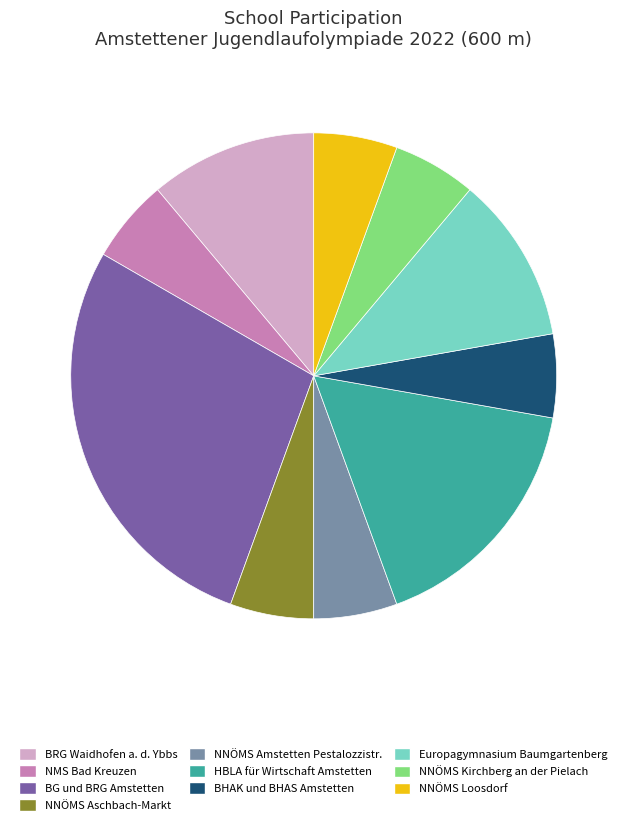

Which has a higher value, NNÖMS Loosdorf or Europagymnasium Baumgartenberg?

Europagymnasium Baumgartenberg